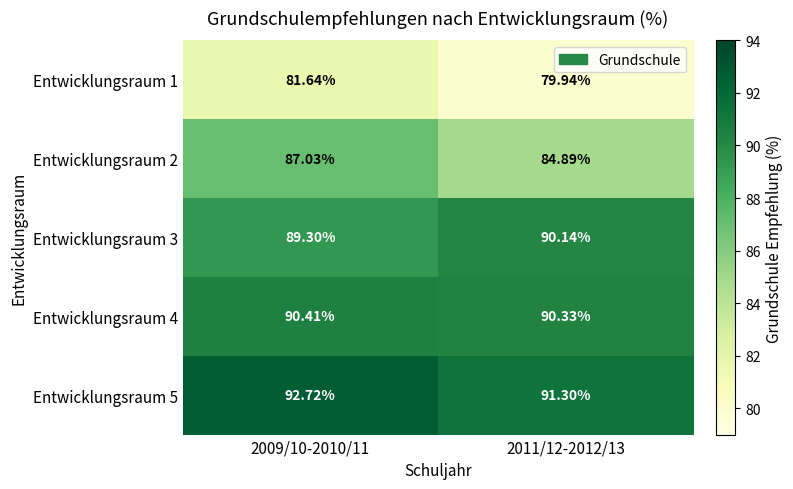

Is the value of Entwicklungsraum 3 at 2009/10-2010/11 greater than the value of Entwicklungsraum 5 at 2009/10-2010/11?

No